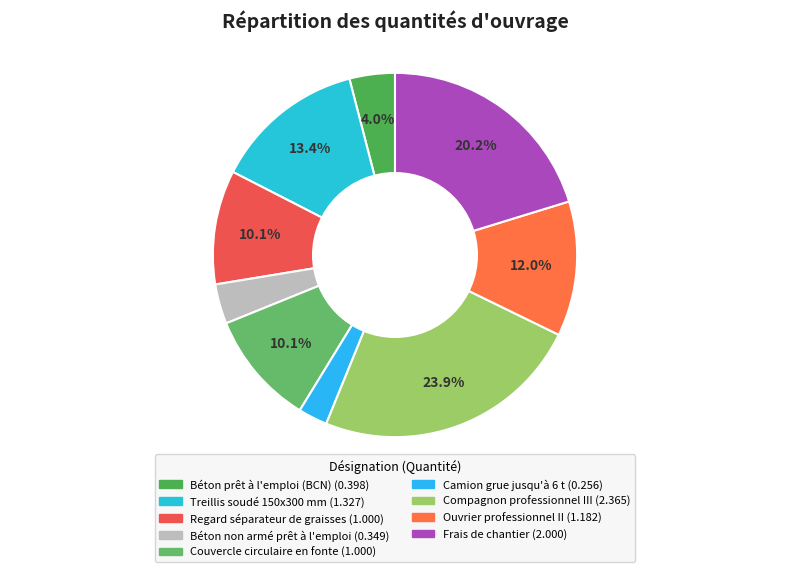

Does Béton prêt à l'emploi (BCN) account for over 50% of the chart?

No